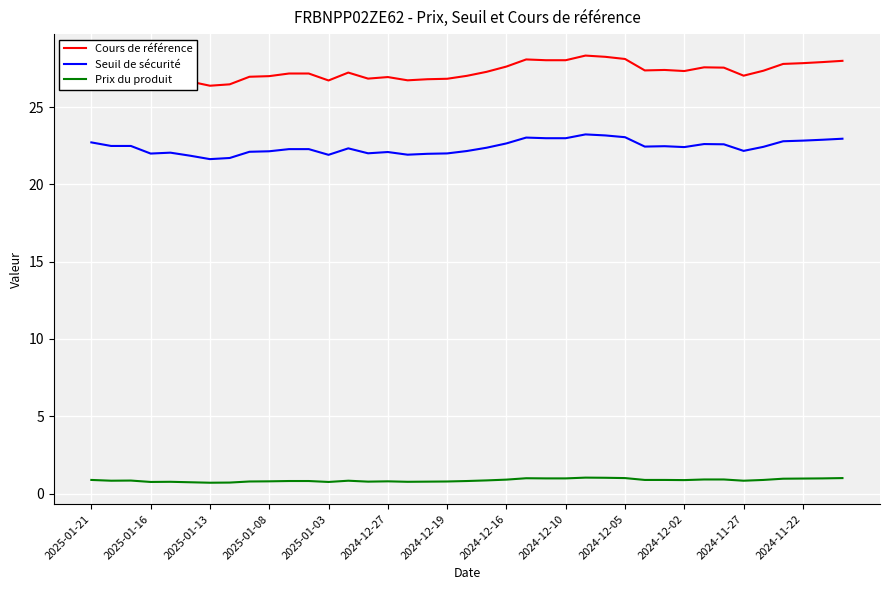

Rank the series by their maximum value, from lowest to highest.

Prix du produit, Seuil de sécurité, Cours de référence